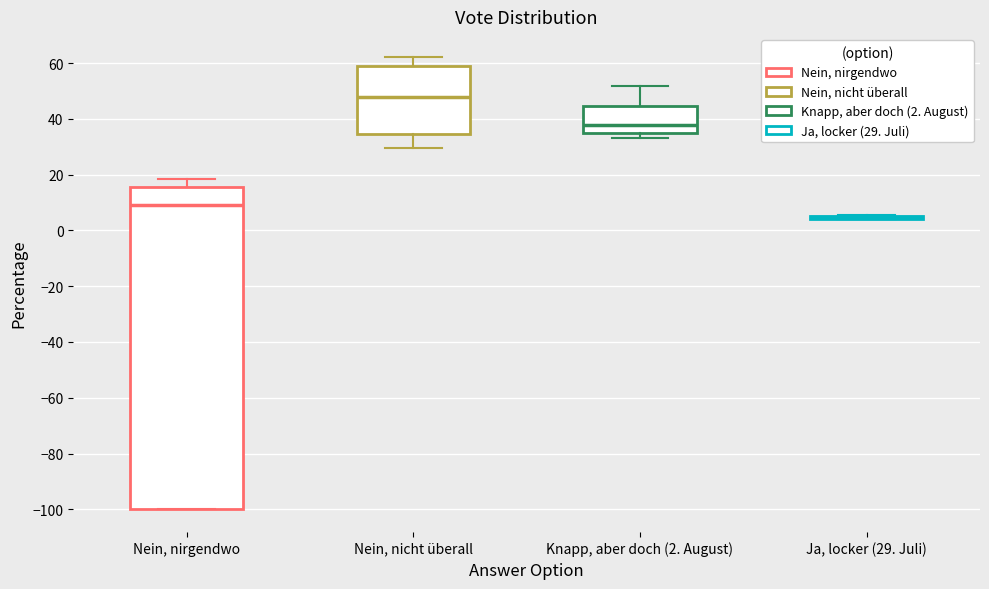

Reading left to right, read every box against the y-axis: the position of its median line, the range the box covers, and the ends of its whiskers. The values are not printed on the chart, so give them approximately, as read against the axis.

Nein, nirgendwo: median 8, box -100 to 16, whiskers -100 to 18
Nein, nicht überall: median 48, box 34 to 60, whiskers 30 to 62
Knapp, aber doch (2. August): median 38, box 34 to 44, whiskers 34 (just below the box's lower edge) to 52
Ja, locker (29. Juli): box collapsed to a line at 4, whiskers 4 to 6